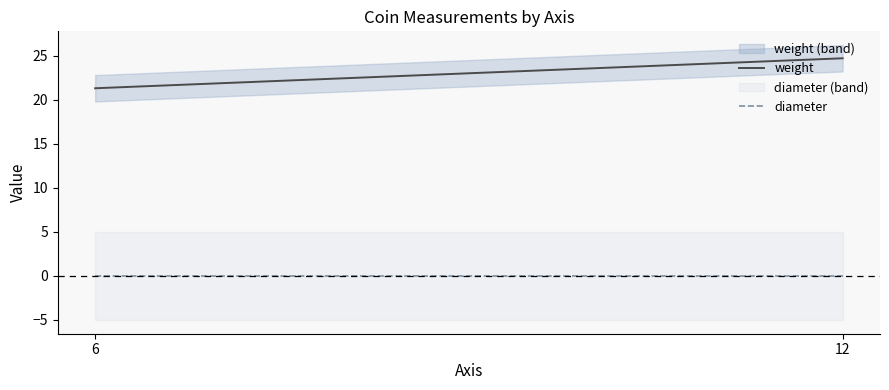

What is the value of the weight point at the 2nd from the left?

24.7